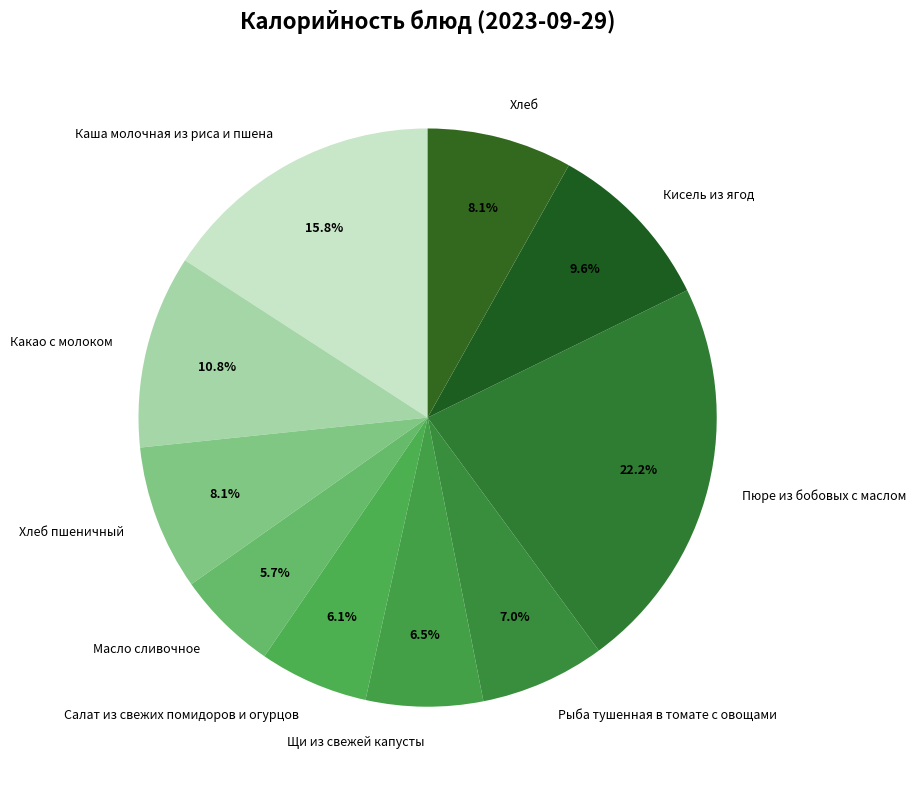

Is there a majority slice in this chart?

No